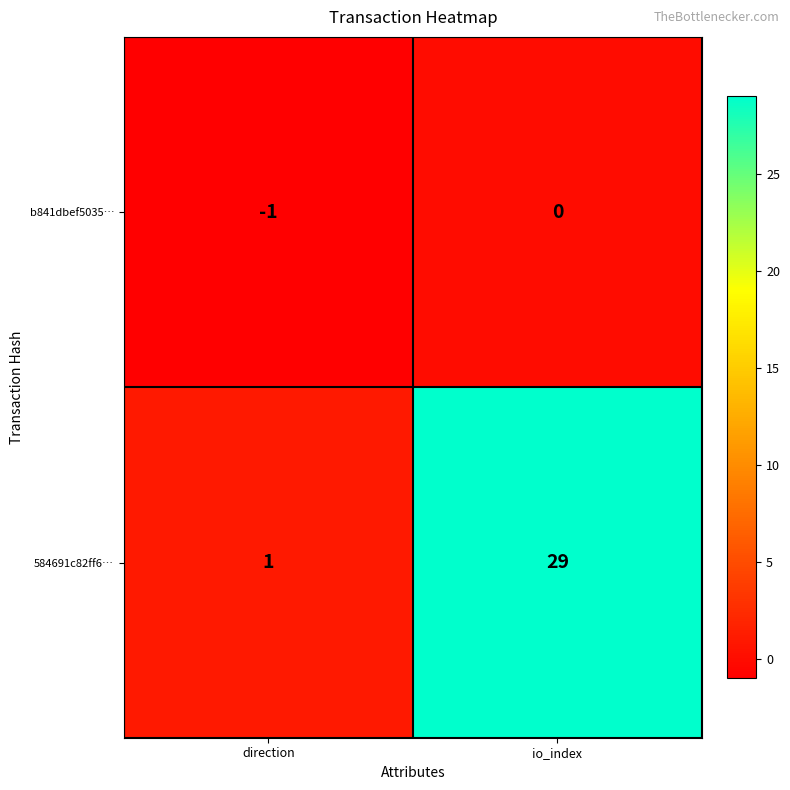

Reading left to right, extract all data points from this chart.

b841dbef5035…: direction=-1	io_index=0
584691c82ff6…: direction=1	io_index=29